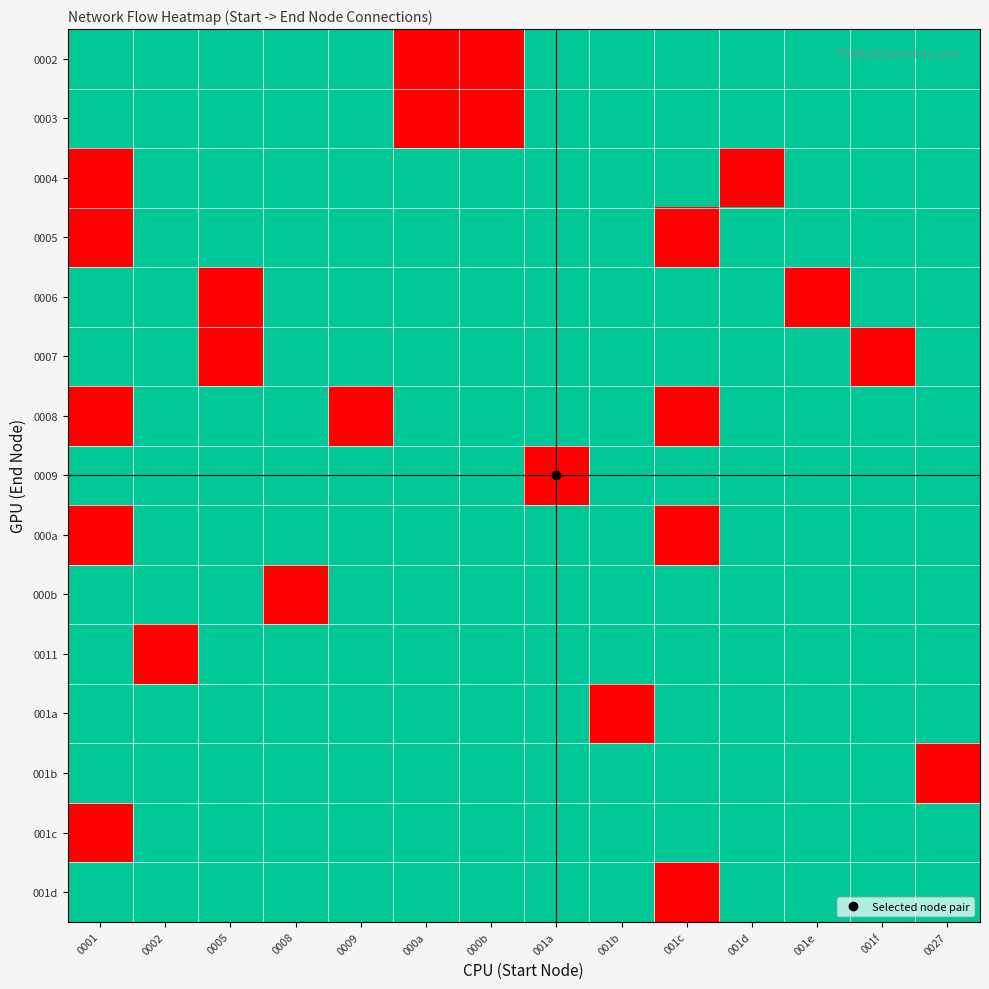

At which category does the chart reach its minimum across all series?

0001